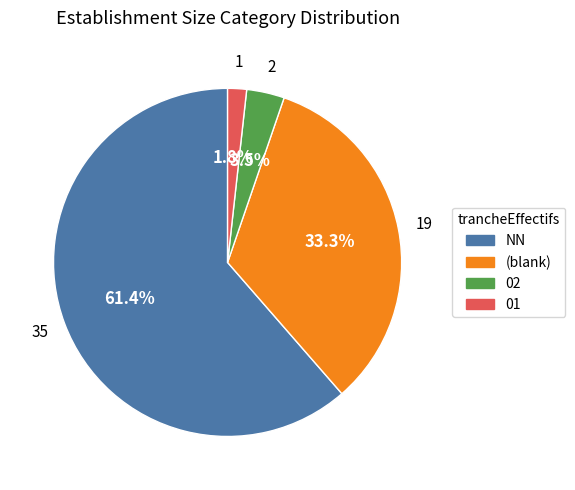

To the nearest percent, what is the difference between the largest and smallest slice percentages?

60%